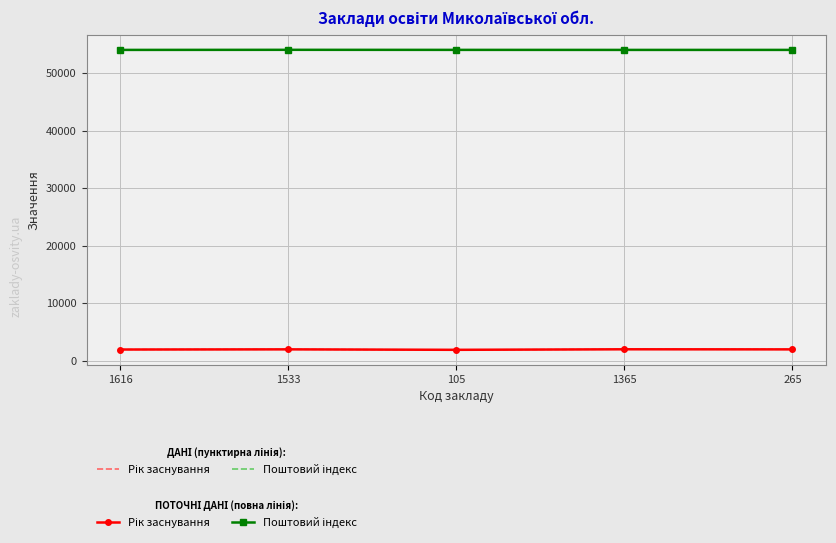

The Поштовий індекс series shows 17864 at 1365. True or false?

False